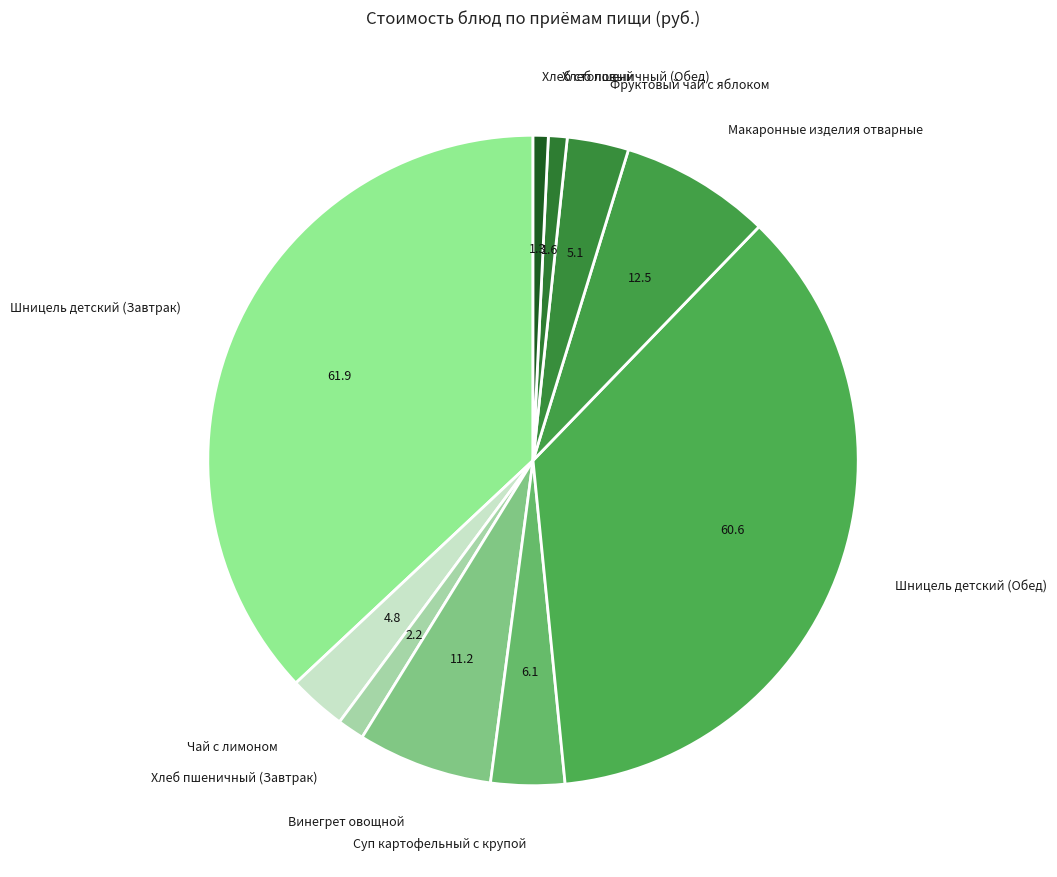

What is the largest slice in the pie chart?

Шницель детский (Завтрак)